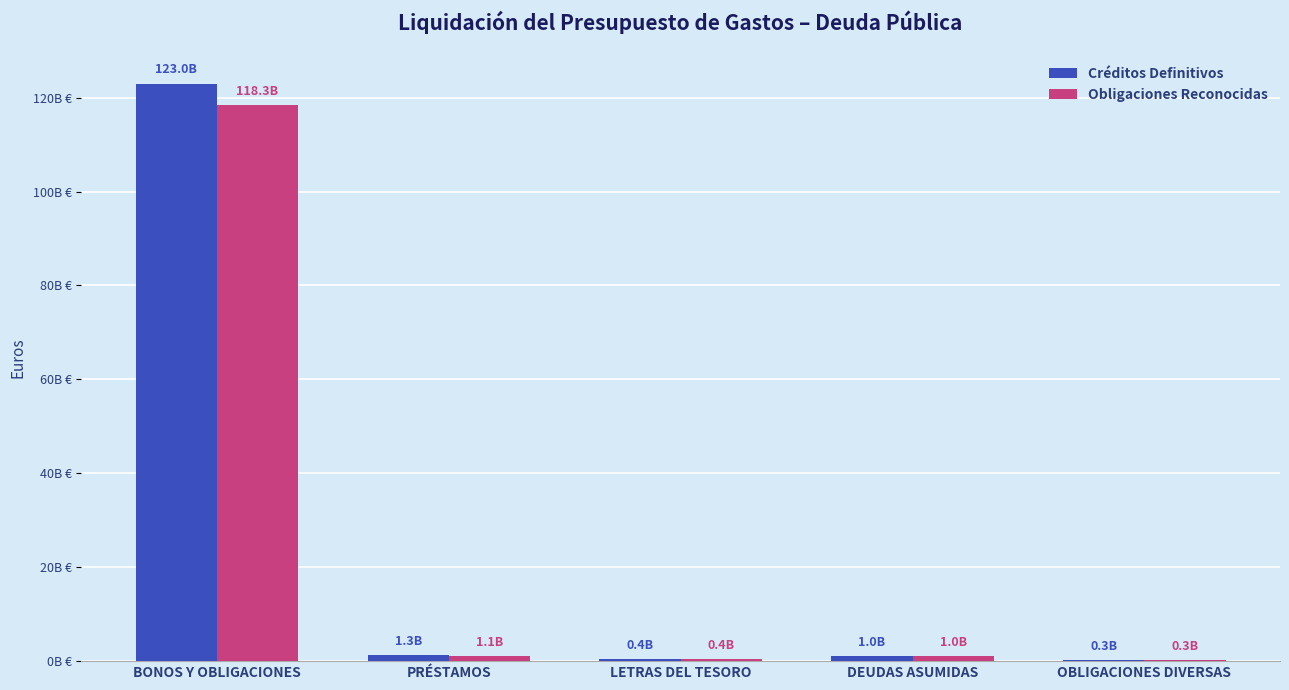

What is the spread (max minus min) of values at PRÉSTAMOS?

220849565.0